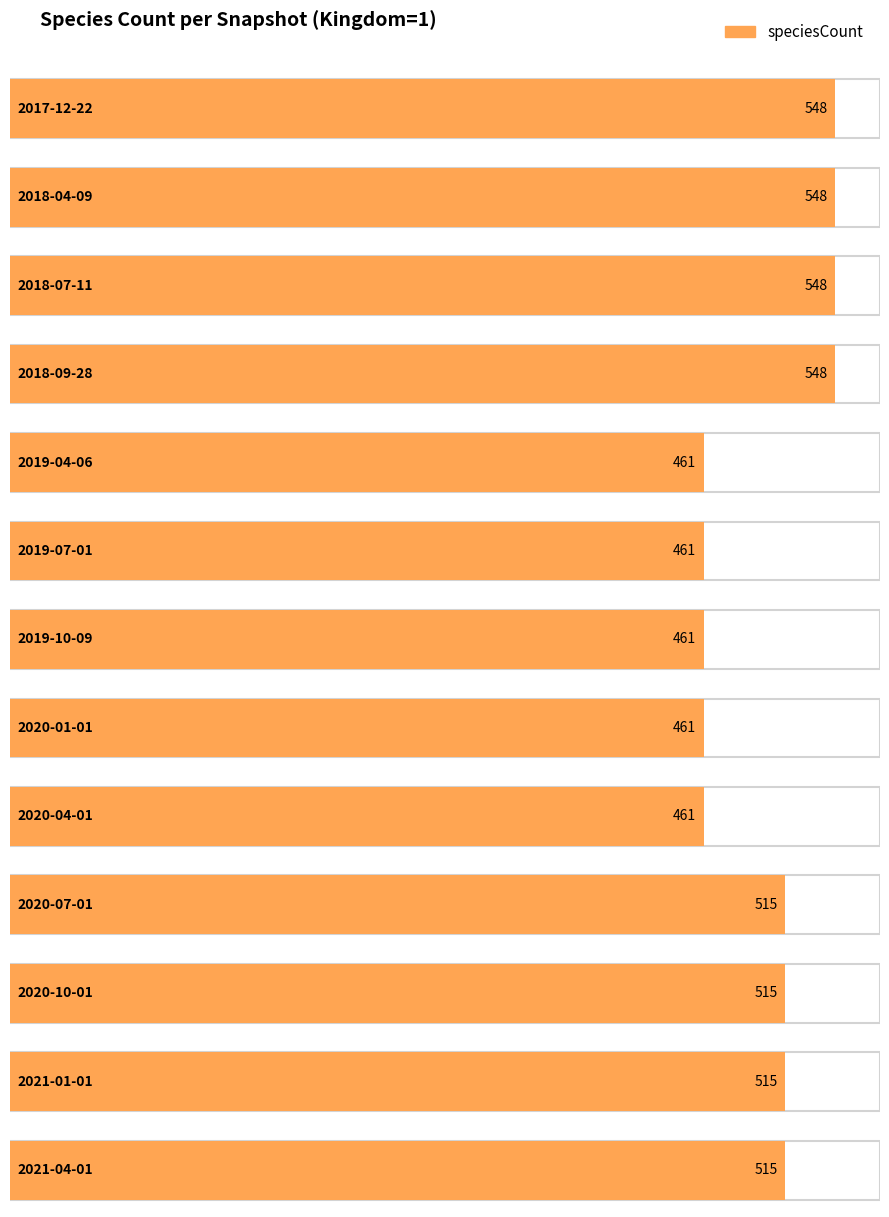

What is the label of the 1st bar from the right?

2021-04-01